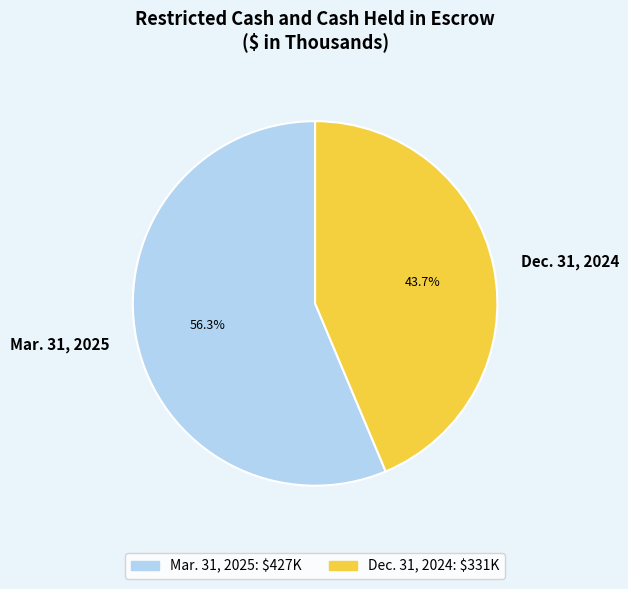

Which category has the smallest portion of the pie?

Dec. 31, 2024